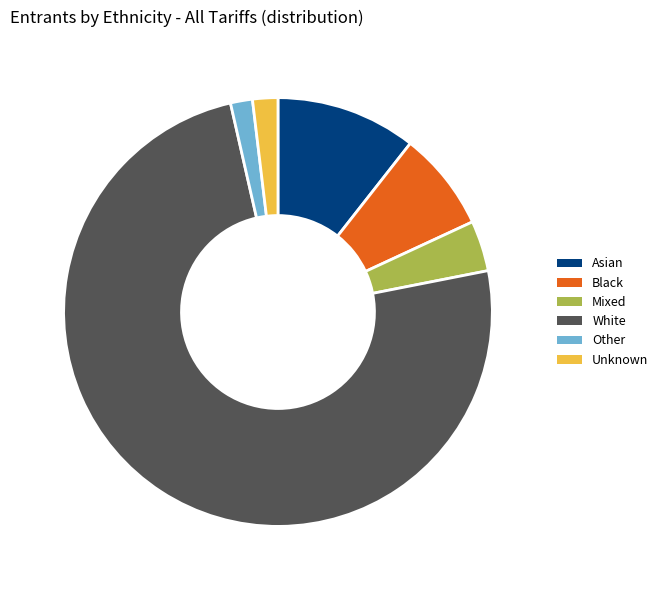

How many segments does this pie chart have?

6